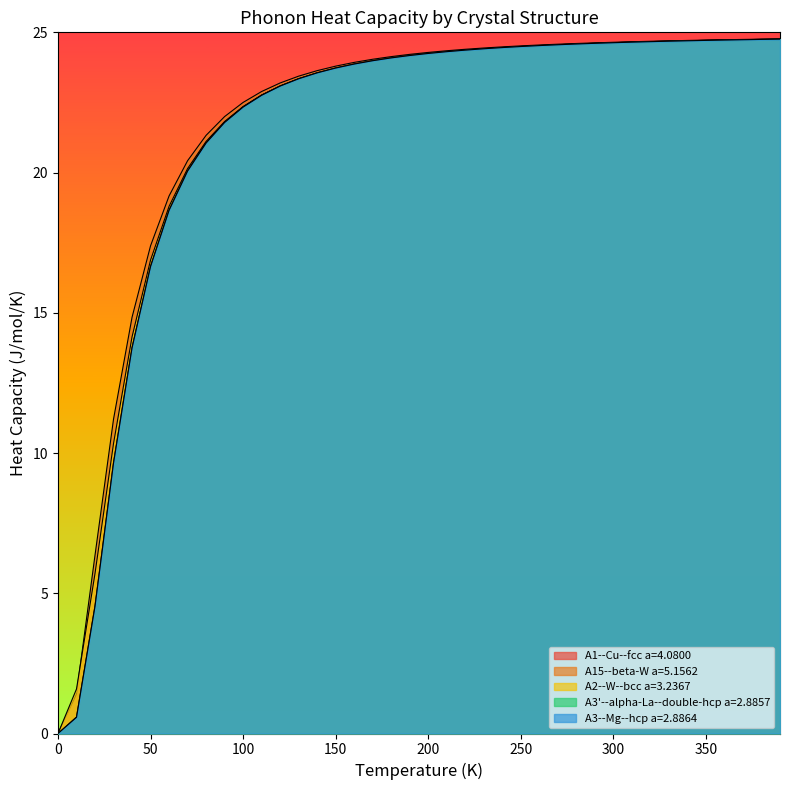

List the labels in order of A2--W--bcc a=3.2367 value, smallest first.

0.0, 10.0, 20.0, 30.0, 40.0, 50.0, 60.0, 70.0, 80.0, 90.0, 100.0, 110.0, 120.0, 130.0, 140.0, 150.0, 160.0, 170.0, 180.0, 190.0, 200.0, 210.0, 220.0, 230.0, 240.0, 250.0, 260.0, 270.0, 280.0, 290.0, 300.0, 310.0, 320.0, 330.0, 340.0, 350.0, 360.0, 370.0, 380.0, 390.0